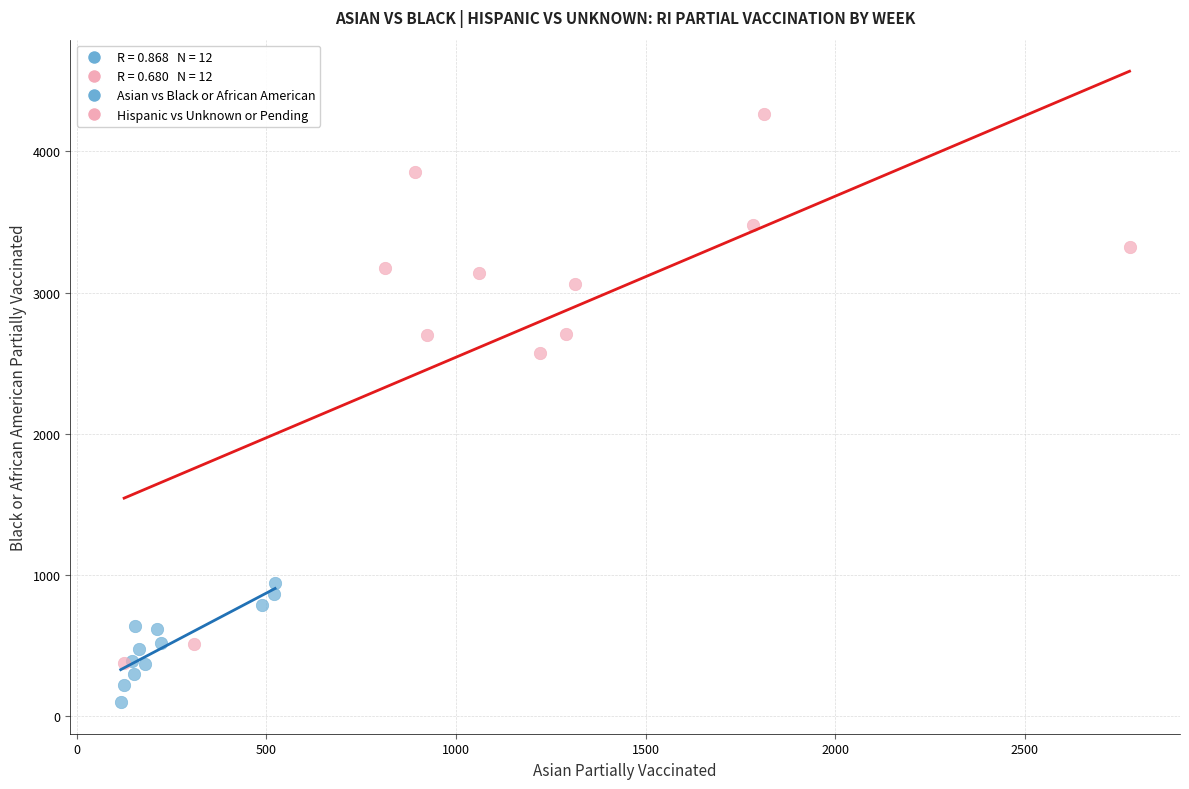

Which series contains the highest Y value?

Hispanic vs Unknown or Pending